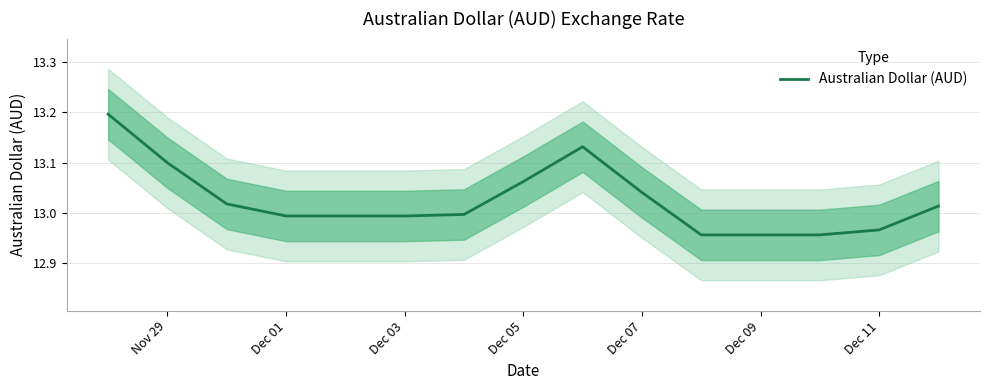

Is this an area chart (filled region under the line)?

No